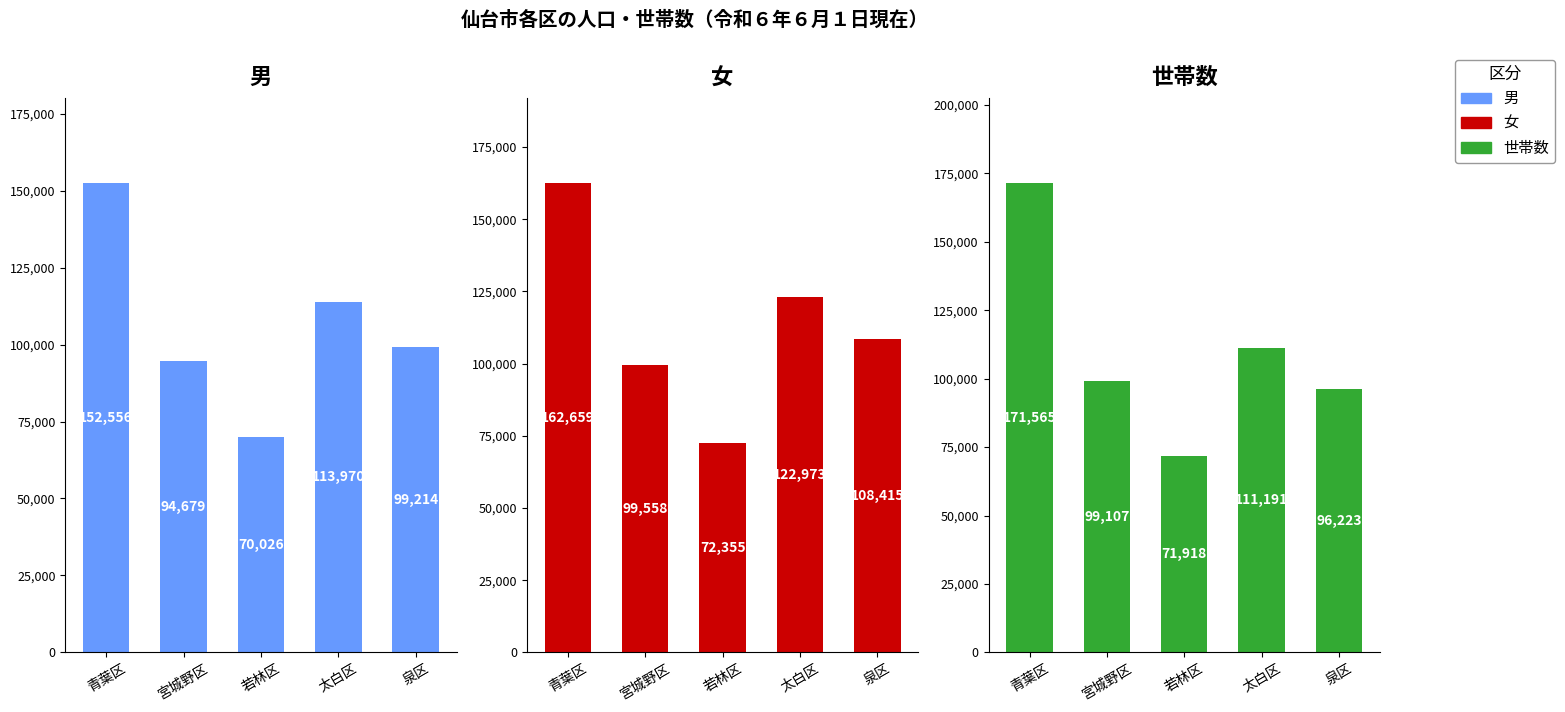

Rank the series at 宮城野区 from lowest to highest value.

男, 世帯数, 女